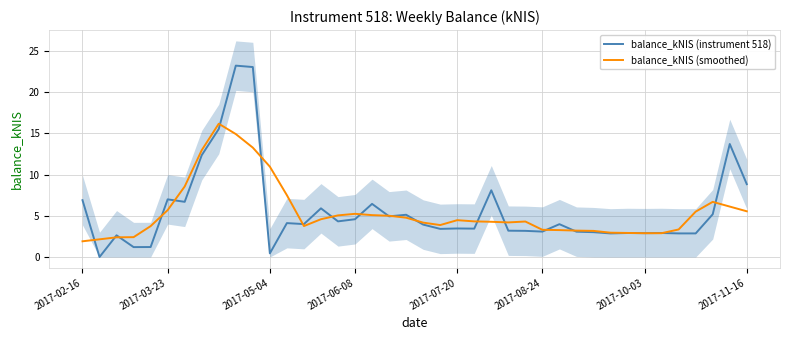

Reading right to left, transcribe all the data shown in this chart.

balance_kNIS (instrument 518): 8.8	13.7	5.2	2.9	2.9	2.9	2.9	2.9	2.9	3.0	3.1	4.0	3.1	3.2	3.2	8.1	3.4	3.5	3.4	3.9	5.1	4.9	6.4	4.6	4.3	5.9	4.0	4.1	0.4	23.0	23.2	15.5	12.3	6.7	7.0	1.2	1.2	2.6	0.0	6.9
balance_kNIS (smoothed): 5.5	6.1	6.7	5.5	3.3	2.9	2.9	2.9	2.9	3.2	3.2	3.3	3.3	4.3	4.2	4.3	4.3	4.5	3.9	4.2	4.8	5.0	5.1	5.2	5.0	4.6	3.8	7.5	11.0	13.3	14.9	16.2	12.9	8.6	5.7	3.7	2.4	2.4	2.1	1.9